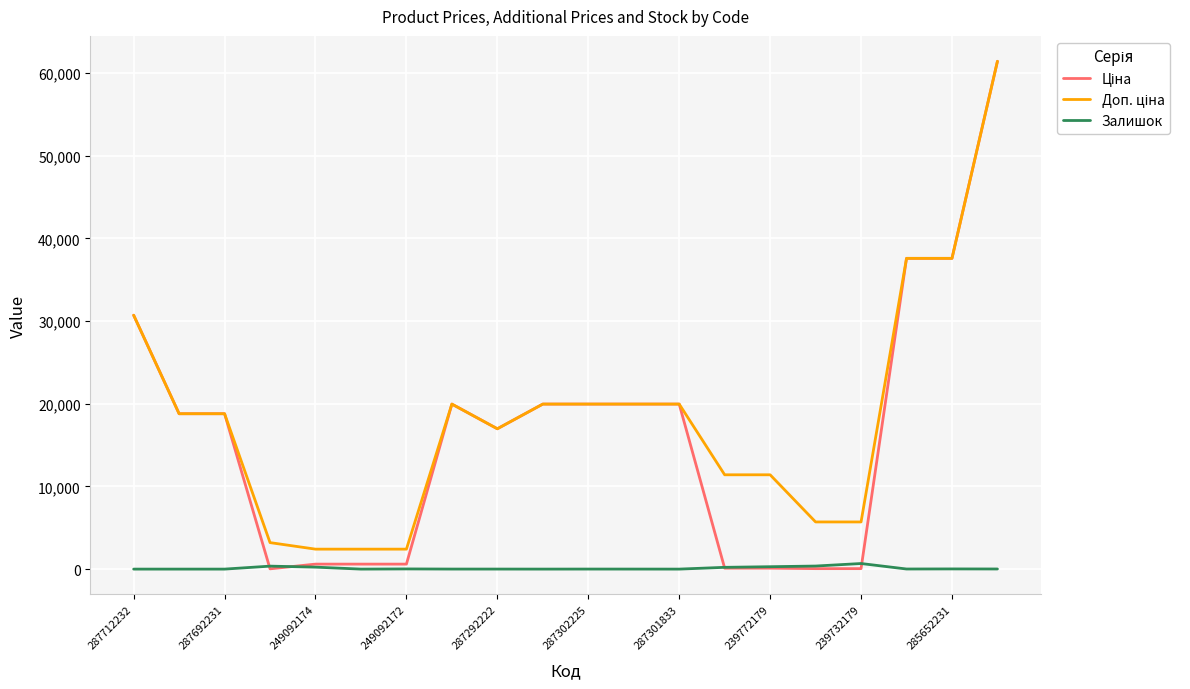

What is the greatest value displayed?

61434.3